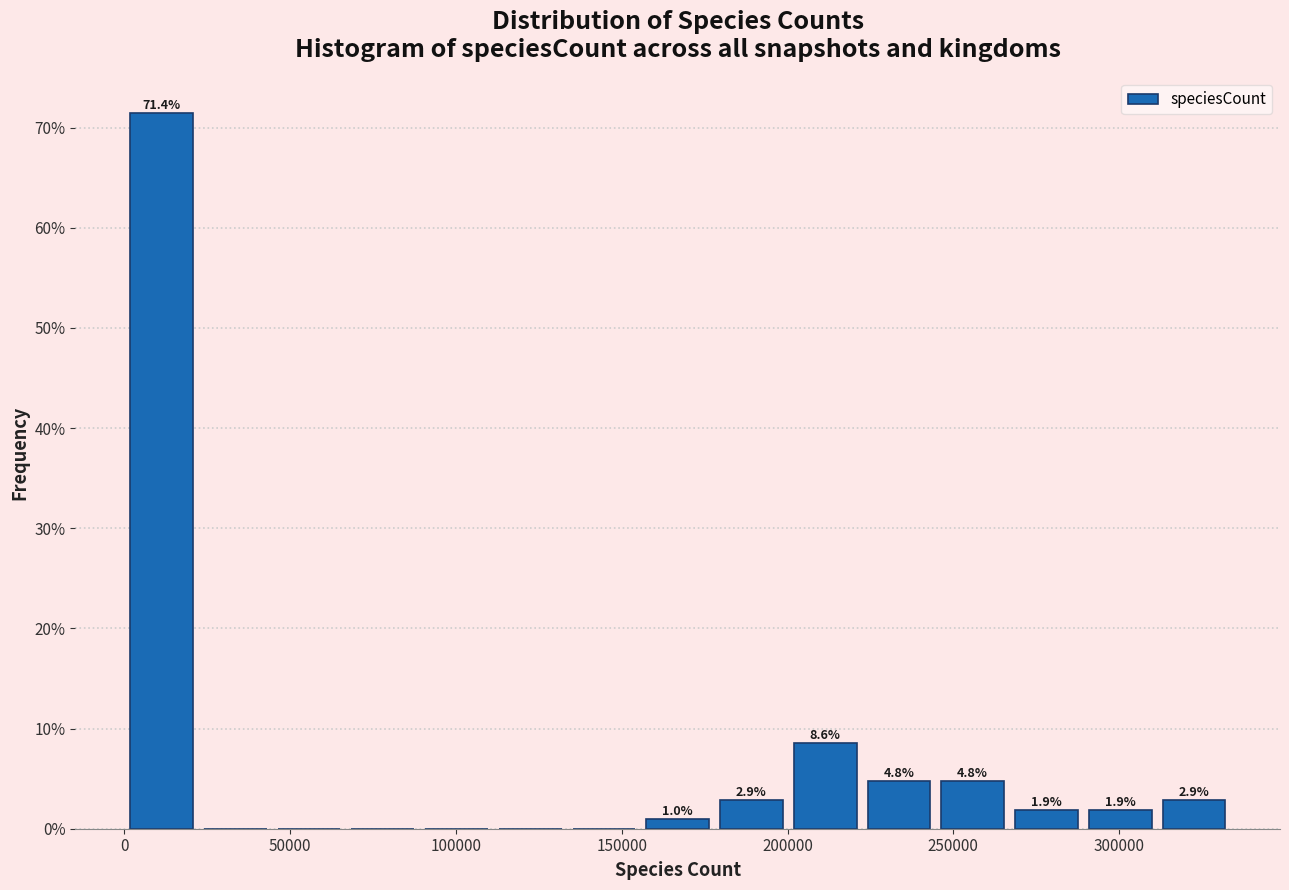

Over which range of the x-axis is the bar tallest?

0 to 20000